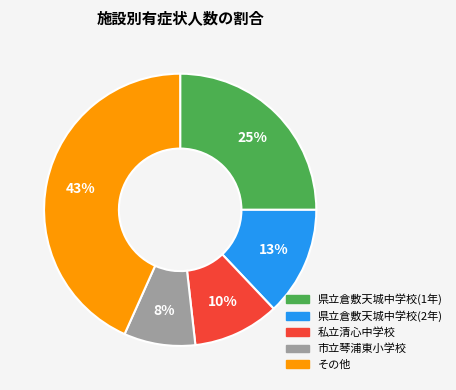

Is there any slice that represents more than half of the pie?

No